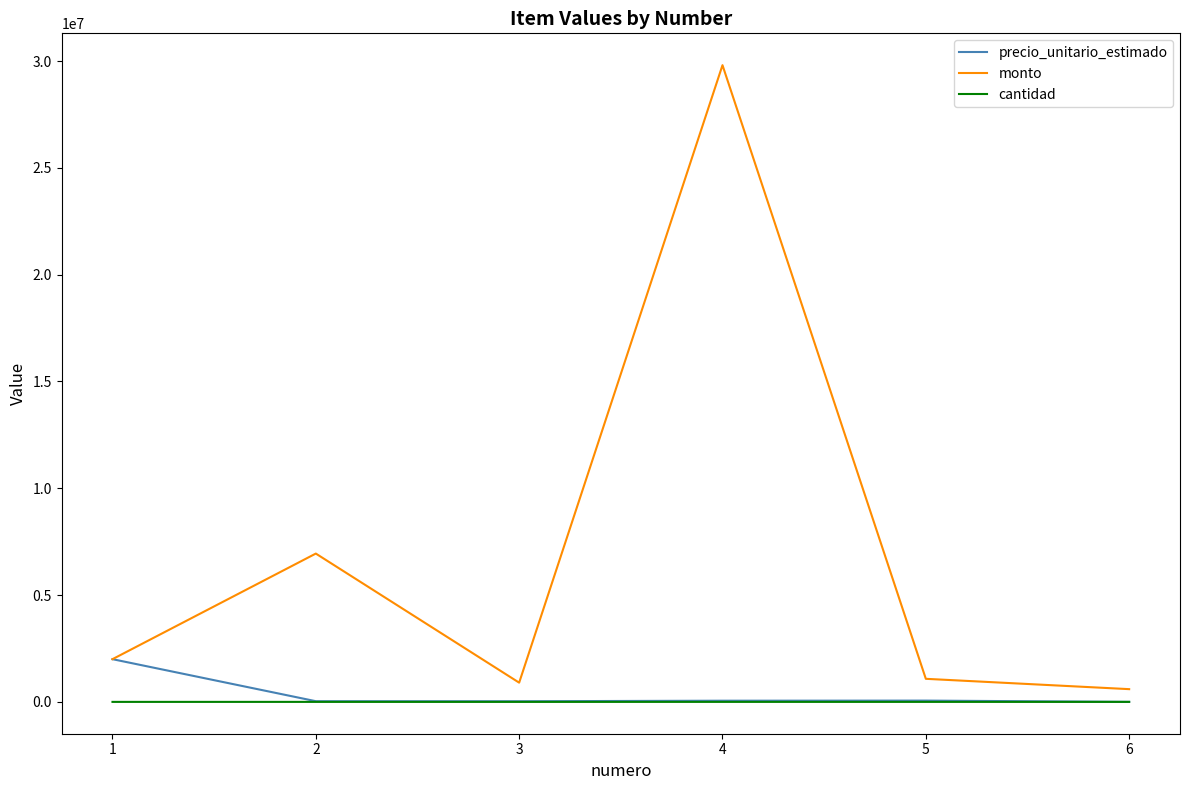

What is the difference between the maximum and minimum values in the precio_unitario_estimado series?

1998900